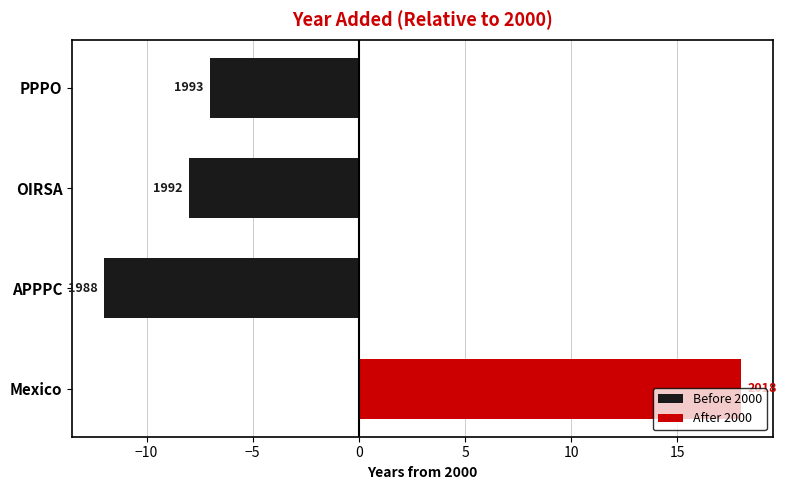

Rank the series by their average value, from highest to lowest.

After 2000, Before 2000